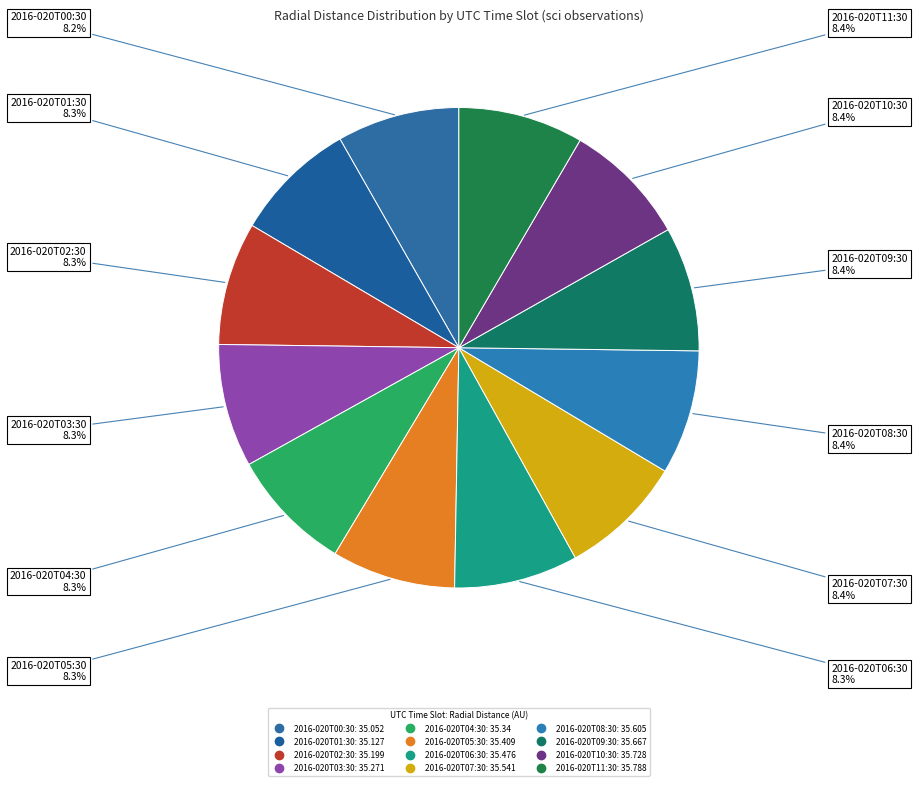

What percentage do 2016-020T11:30 and 2016-020T07:30 together represent?

16.8%